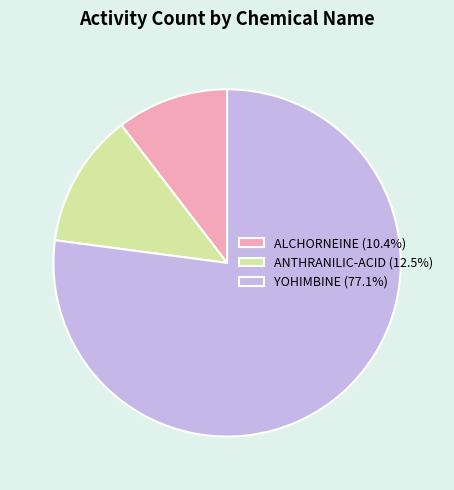

Count the number of slices in the pie.

3